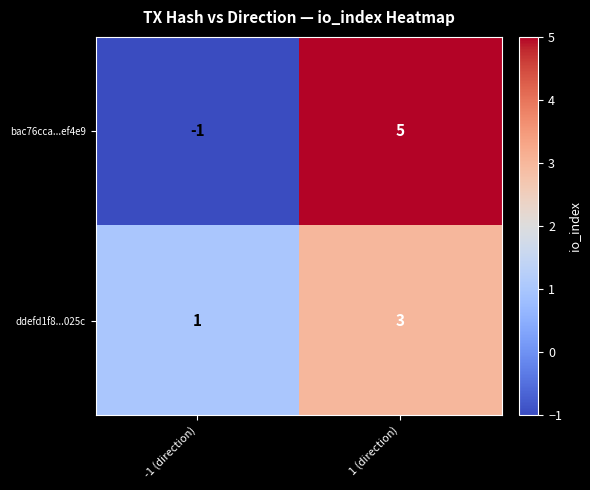

Where is ddefd1f8...025c nearest to the value 2?

-1 (direction)